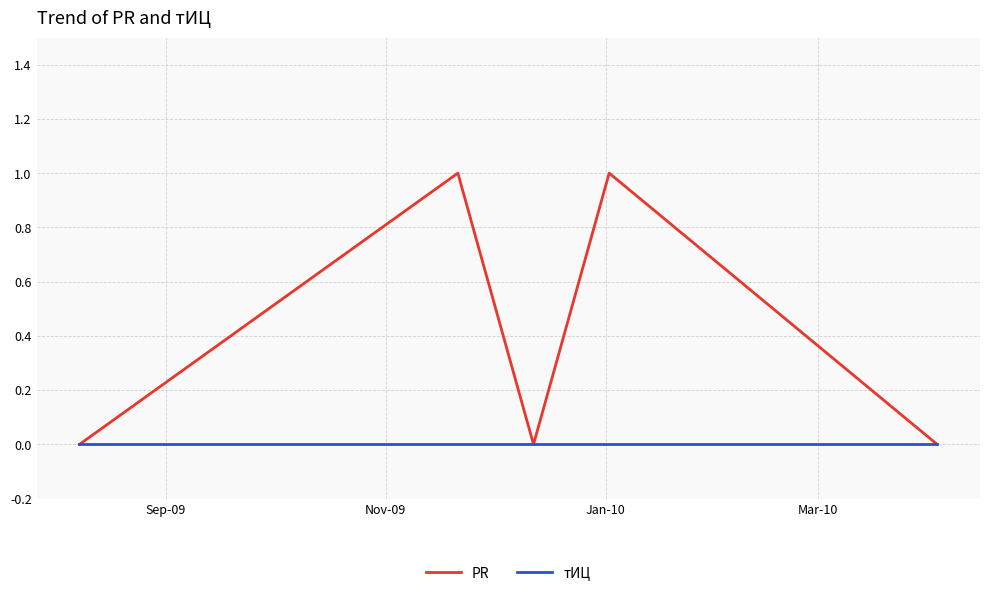

Which series has the largest total across all categories?

PR